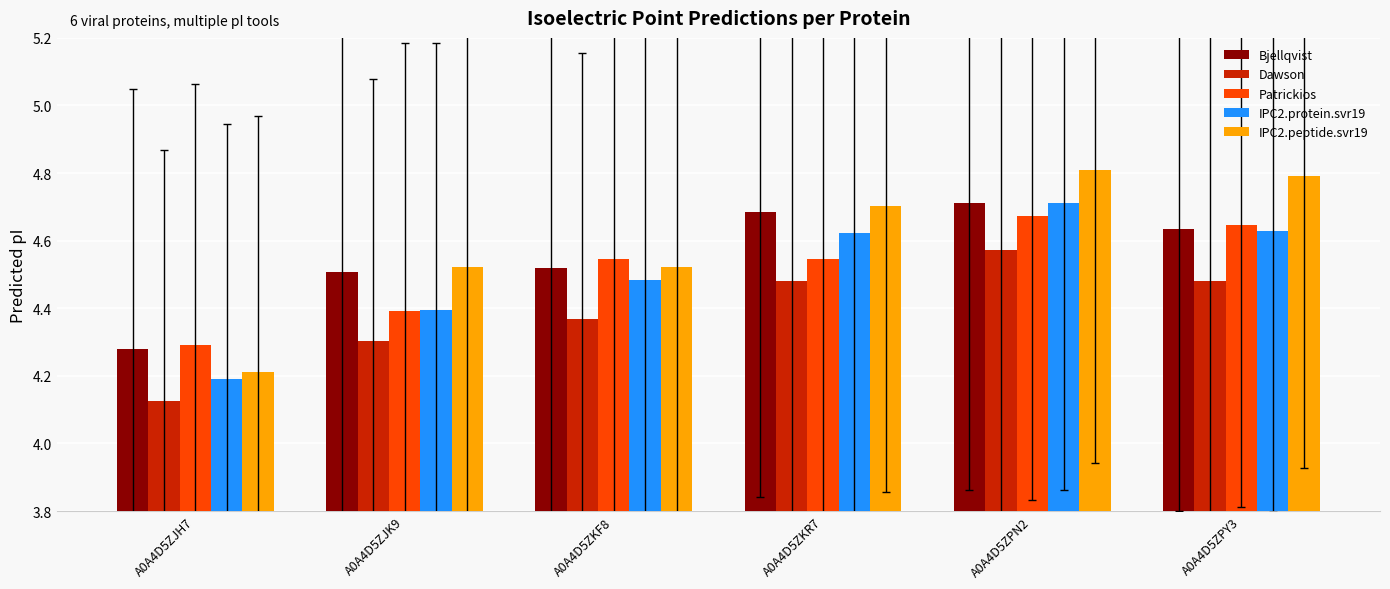

What is the sum of the Bjellqvist values at A0A4D5ZKR7 and A0A4D5ZPN2?

9.4